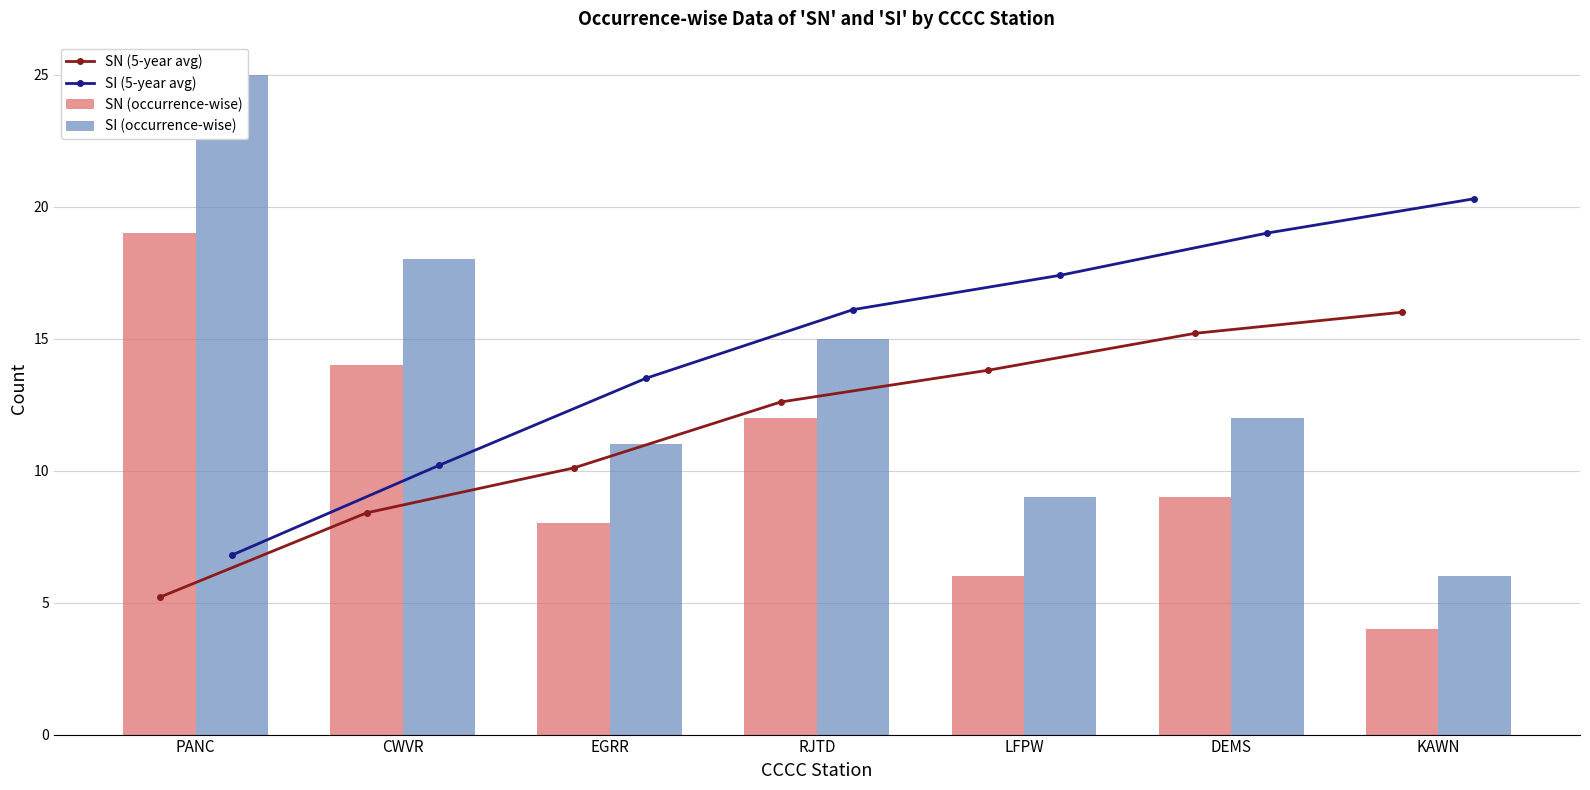

What position from the left is DEMS?

6